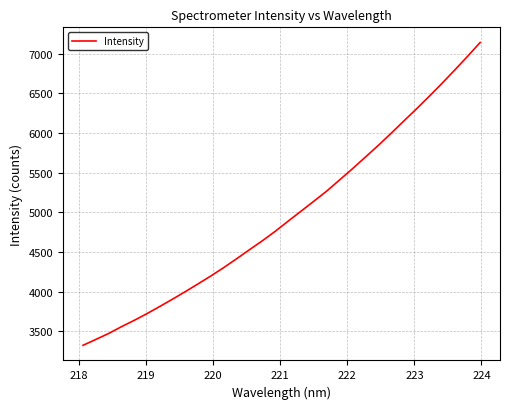

What is the smallest value displayed?

3323.1